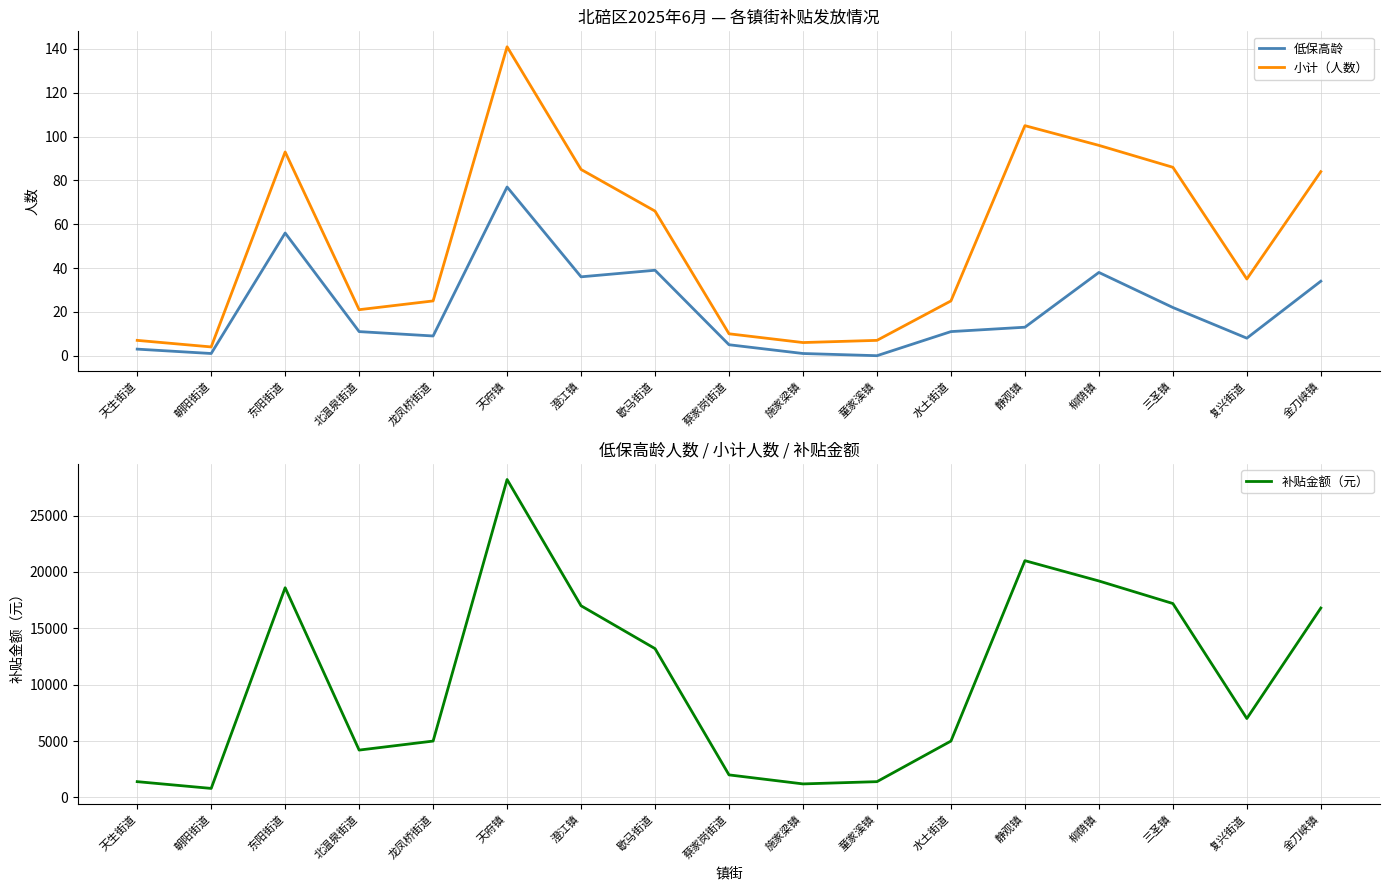

What is the label of the 3rd point from the left?

东阳街道